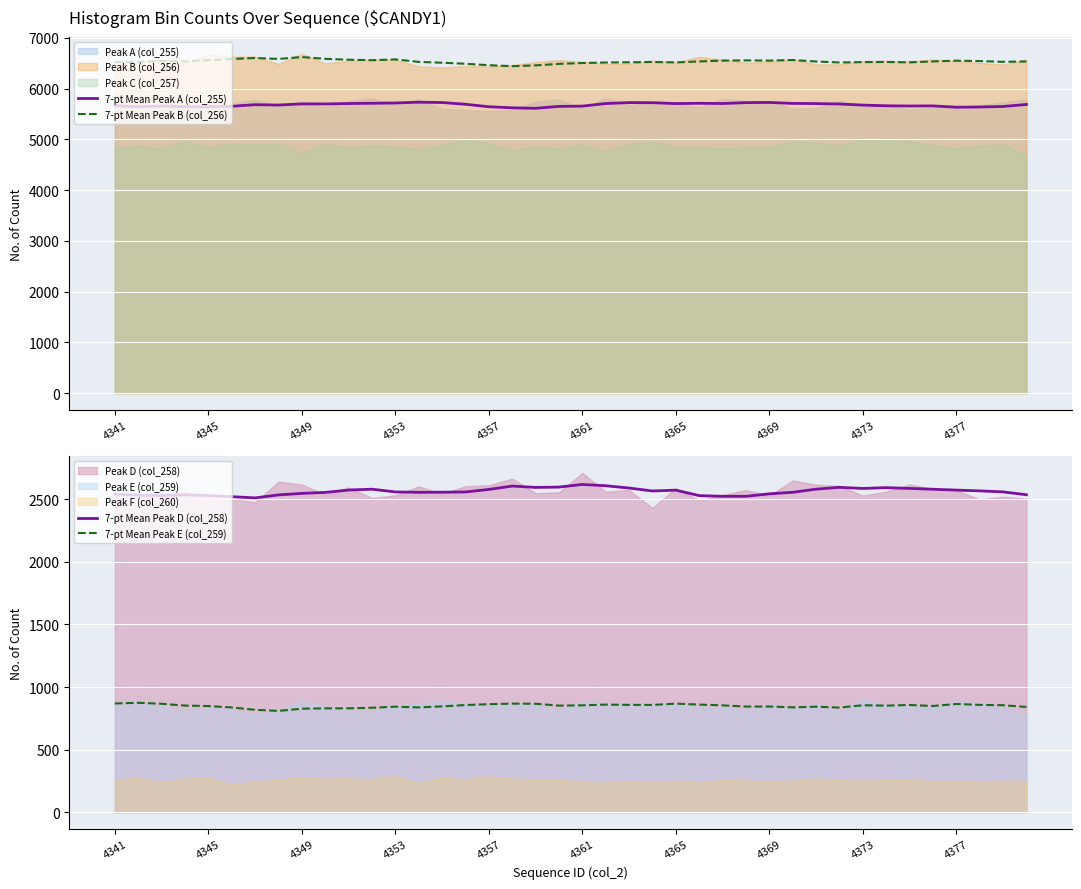

How many lines are shown in the chart?

4